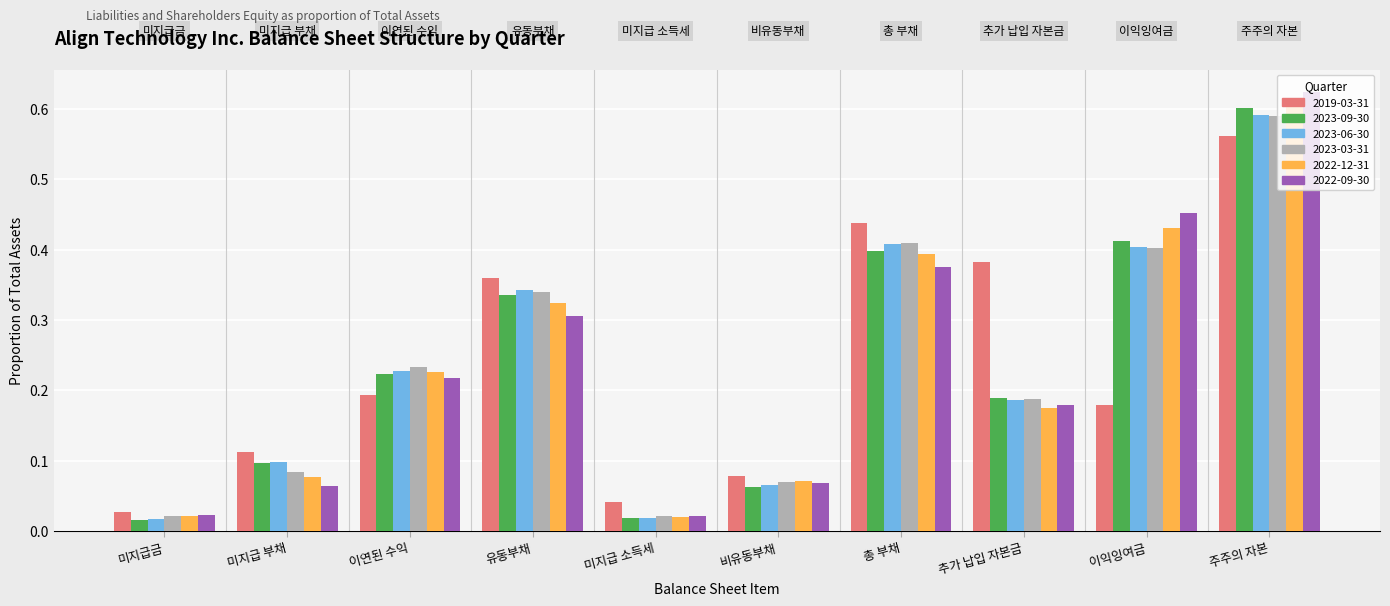

The 2023-06-30 series shows 0.2 at 추가 납입 자본금. True or false?

True